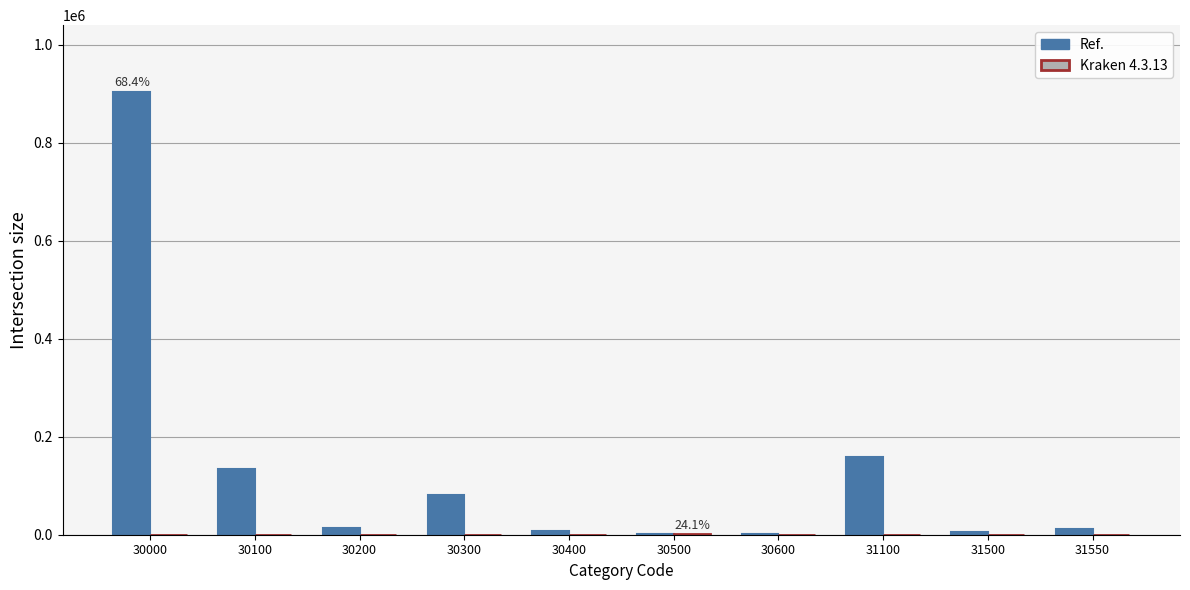

True or false: Ref. has a value of 134645 at 30100.

True